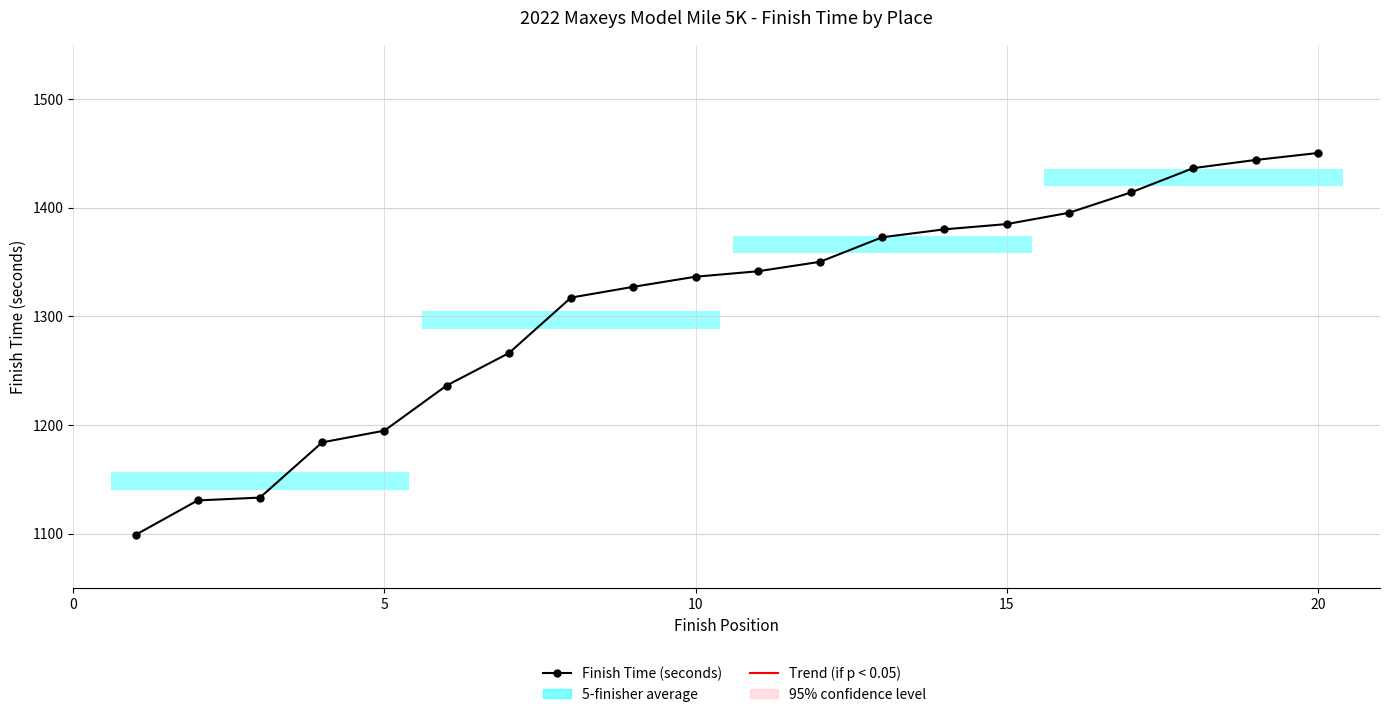

What is the value of the Finish Time (seconds) point at the 11th from the left?

1133.2